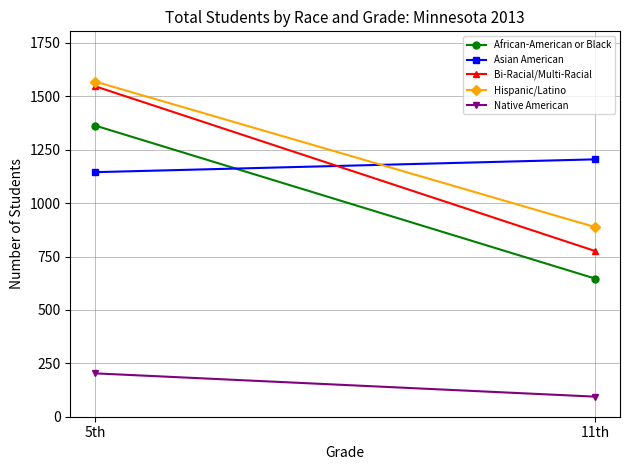

Is it true that Asian American equals 1781 at 5th?

False